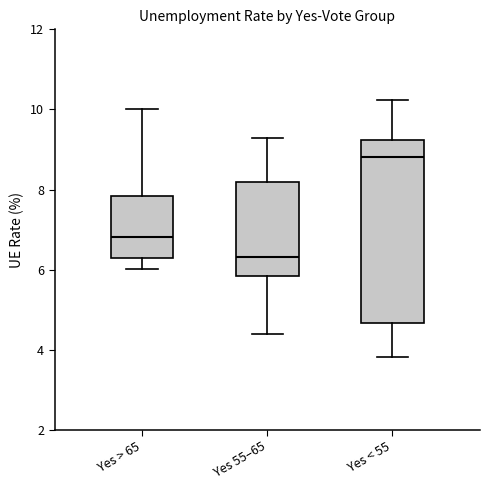

Reading left to right, read every box against the y-axis: the position of its median line, the range the box covers, and the ends of its whiskers. The values are not printed on the chart, so give them approximately, as read against the axis.

Yes > 65: median 6.8, box 6.2 to 7.8, whiskers 6.0 to 10.0
Yes 55–65: median 6.4, box 5.8 to 8.2, whiskers 4.4 to 9.2
Yes < 55: median 8.8, box 4.6 to 9.2, whiskers 3.8 to 10.2